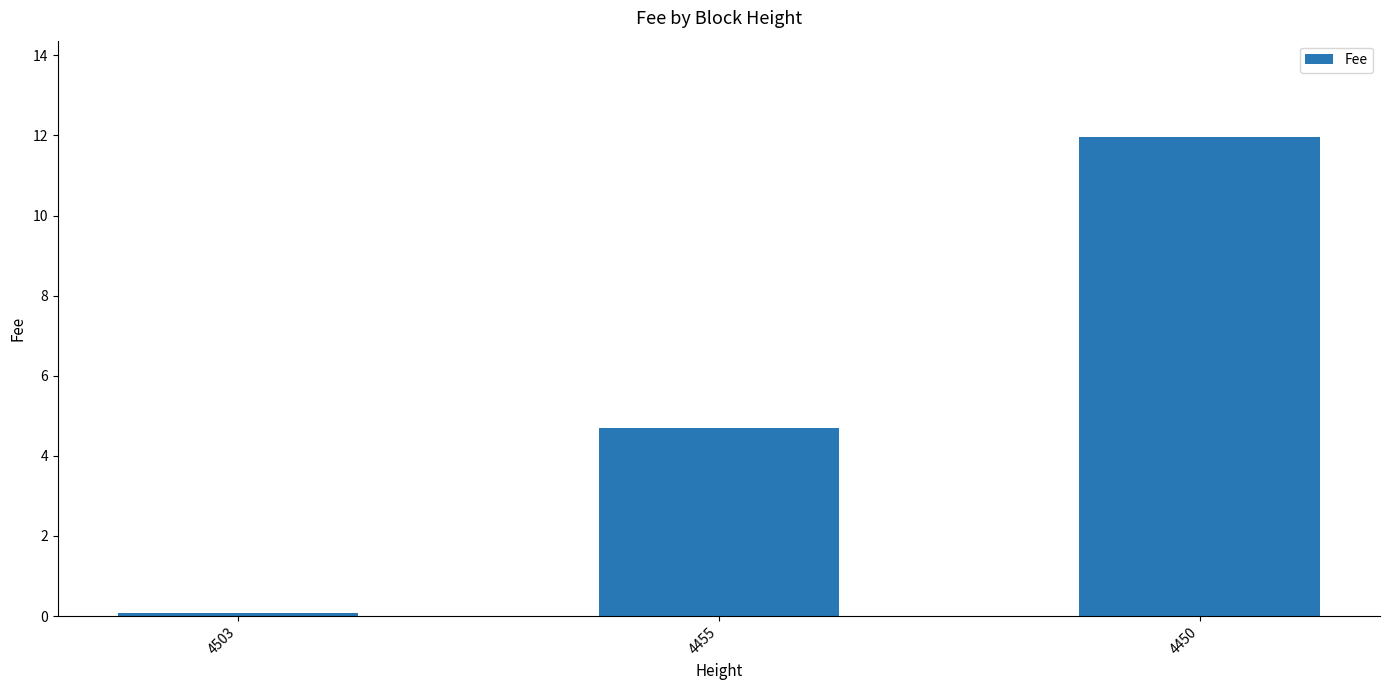

Is it true that the value at 4450 is 3.5?

False